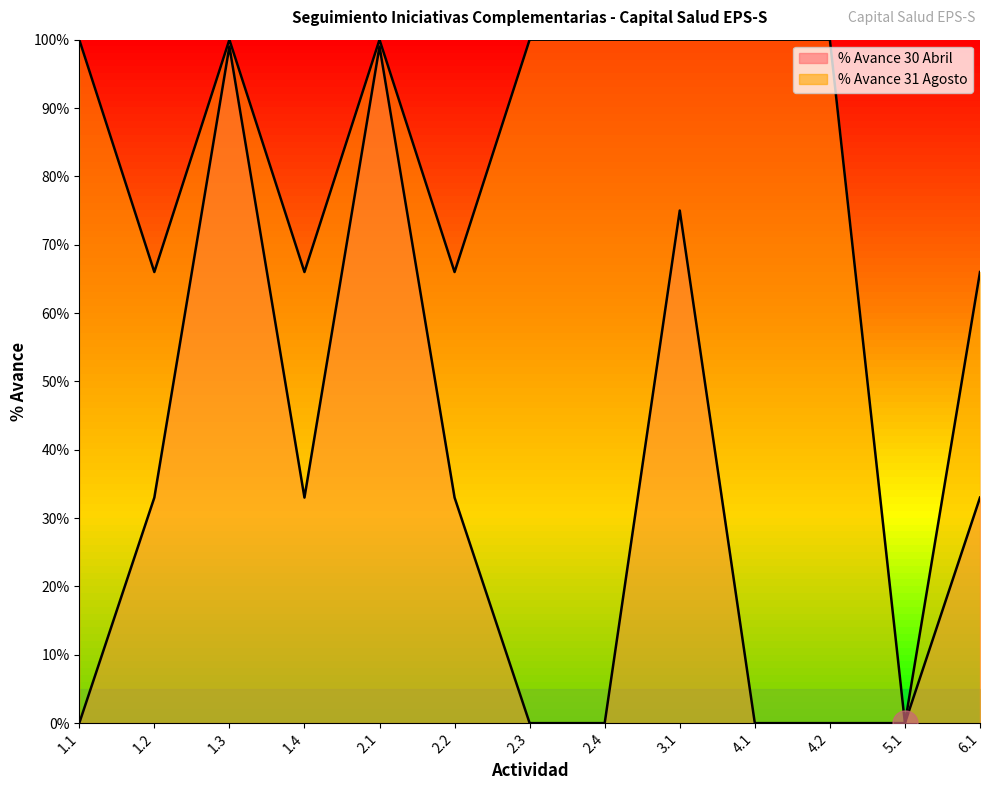

How many categories are shown in the chart?

13